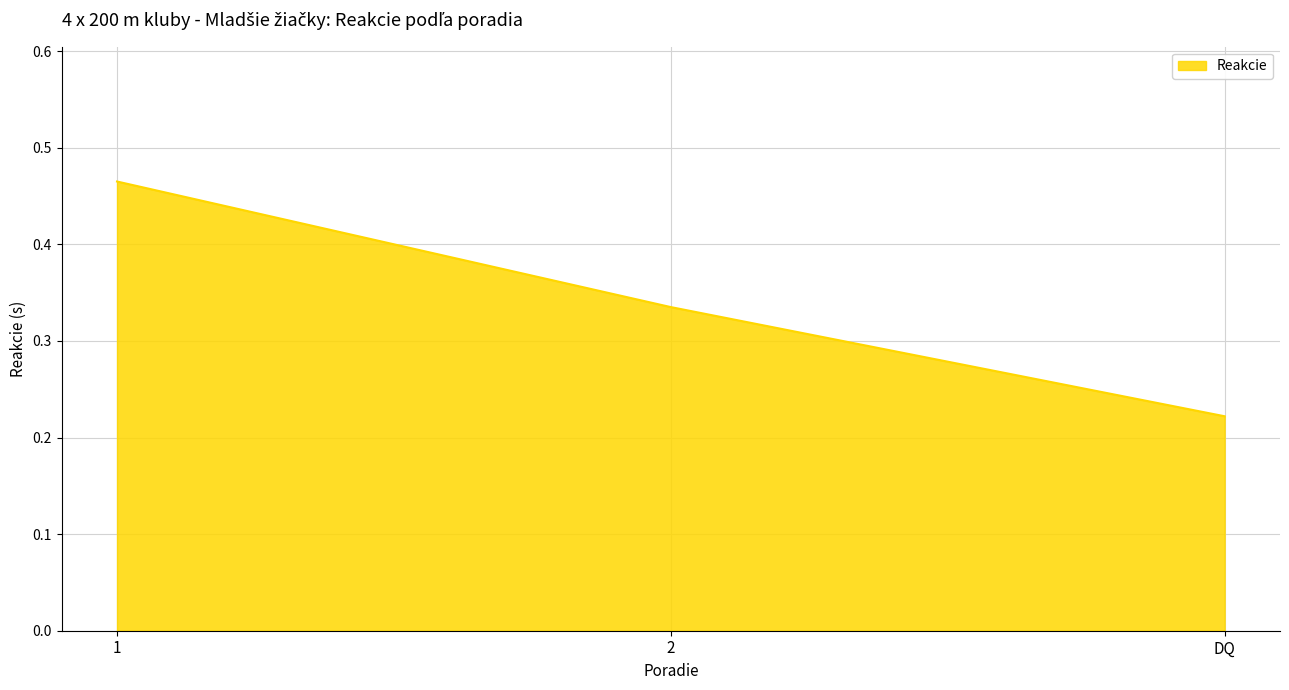

Is it true that the value at 1 is 0.3?

False